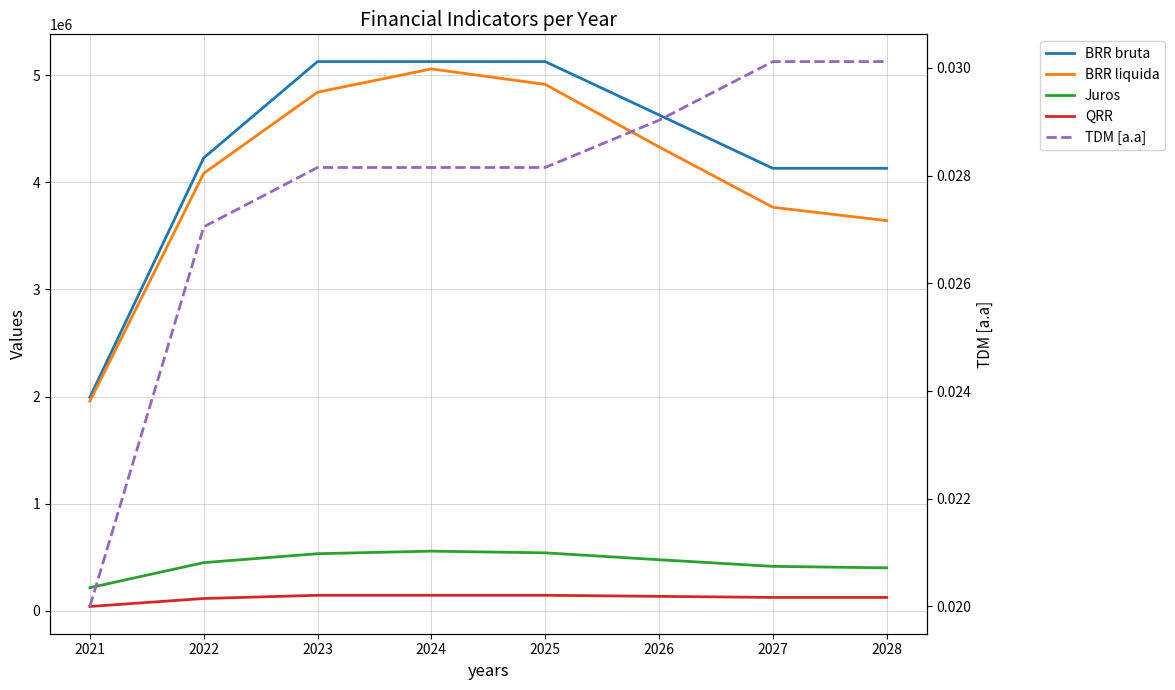

Reading left to right, list all the values displayed in this chart.

BRR bruta: 1993123.0	4227712.8	5127068.3	5127068.3	5127068.3	4628787.6	4130506.8	4130506.8
BRR liquida: 1956755.3	4083526.6	4841183.1	5058440.4	4914113.1	4330452.3	3766722.8	3641985.9
Juros: 215243.1	449187.9	532530.1	556428.4	540552.4	476349.8	414339.5	400618.5
QRR: 39862.5	114348.8	144327.3	144327.3	144327.3	134361.7	124396.1	124396.1
TDM [a.a]: 0.0	0.0	0.0	0.0	0.0	0.0	0.0	0.0